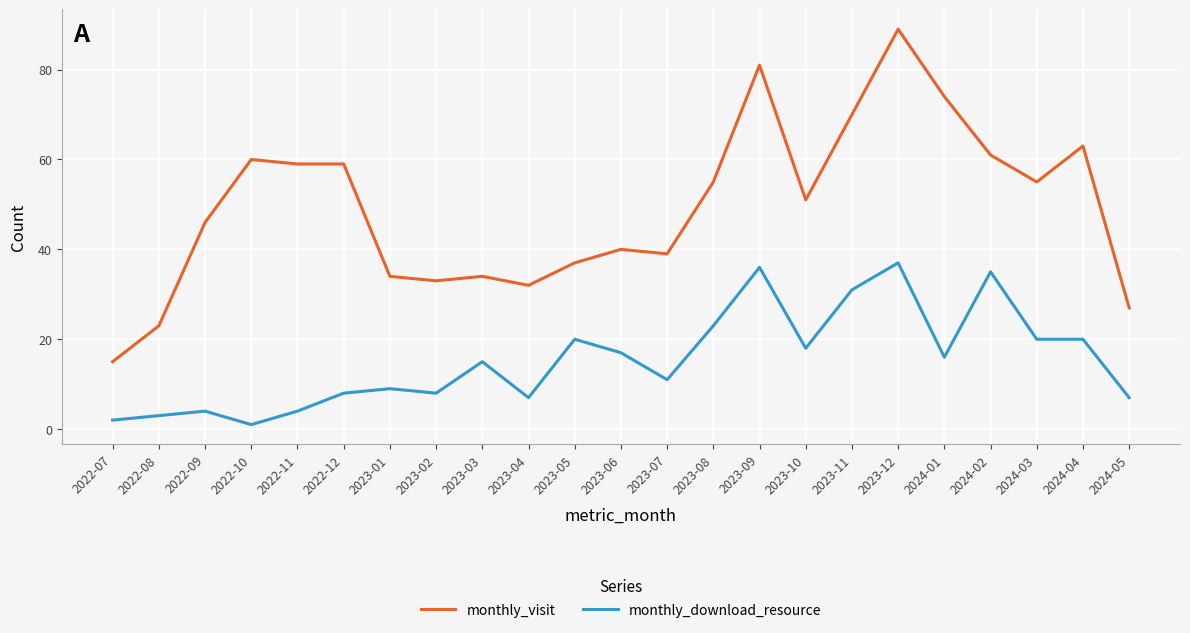

At which label does monthly_visit reach its peak?

2023-12